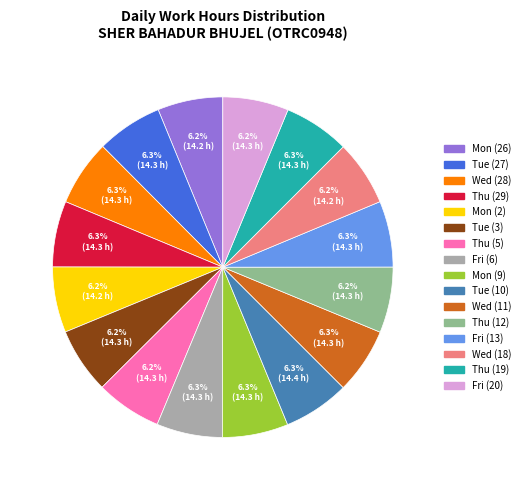

Is there any slice that represents more than half of the pie?

No